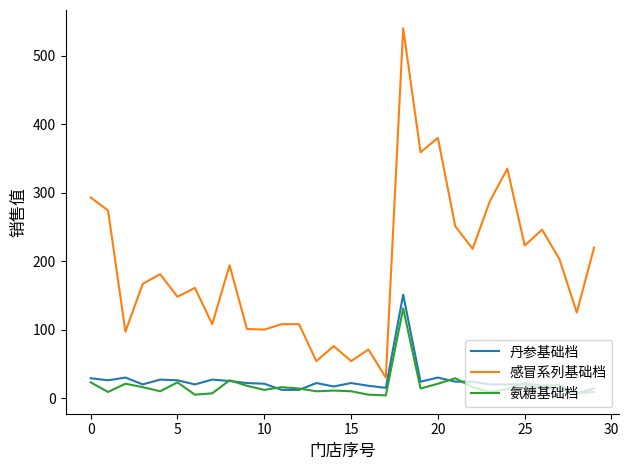

Which series has the widest spread of values?

感冒系列基础档